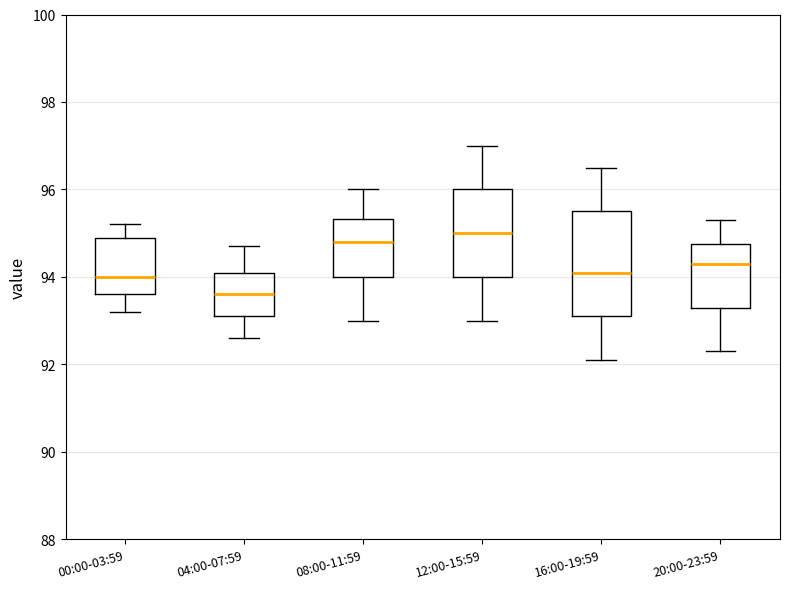

Reading left to right, read every box against the y-axis: the position of its median line, the range the box covers, and the ends of its whiskers. The values are not printed on the chart, so give them approximately, as read against the axis.

00:00-03:59: median 94.0, box 93.6 to 95.0, whiskers 93.2 to 95.2
04:00-07:59: median 93.6, box 93.2 to 94.2, whiskers 92.6 to 94.8
08:00-11:59: median 94.8, box 94.0 to 95.4, whiskers 93.0 to 96.0
12:00-15:59: median 95.0, box 94.0 to 96.0, whiskers 93.0 to 97.0
16:00-19:59: median 94.2, box 93.2 to 95.6, whiskers 92.2 to 96.6
20:00-23:59: median 94.4, box 93.4 to 94.8, whiskers 92.4 to 95.4